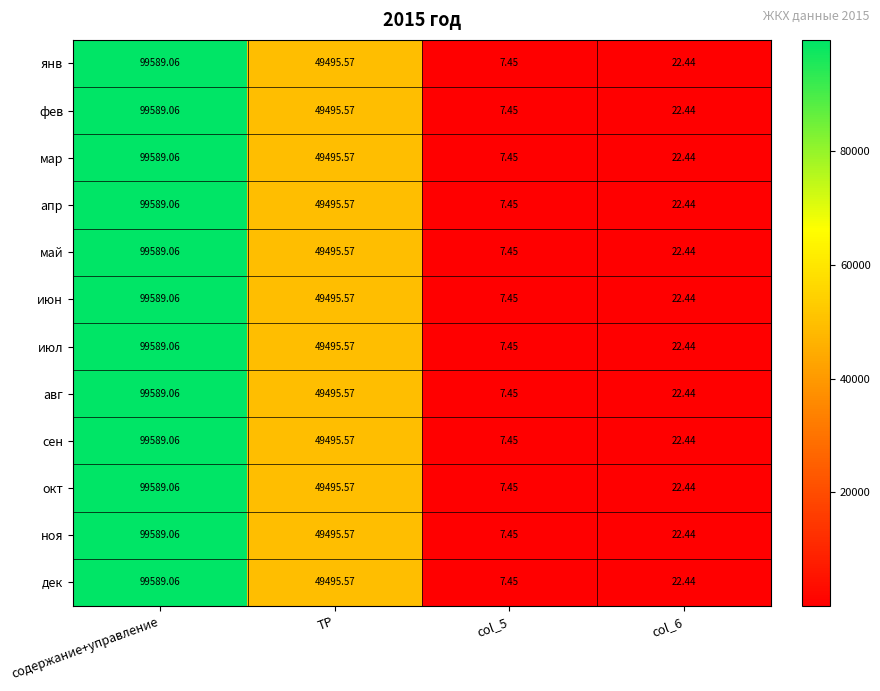

At which label is ноя closest to 49798?

ТР